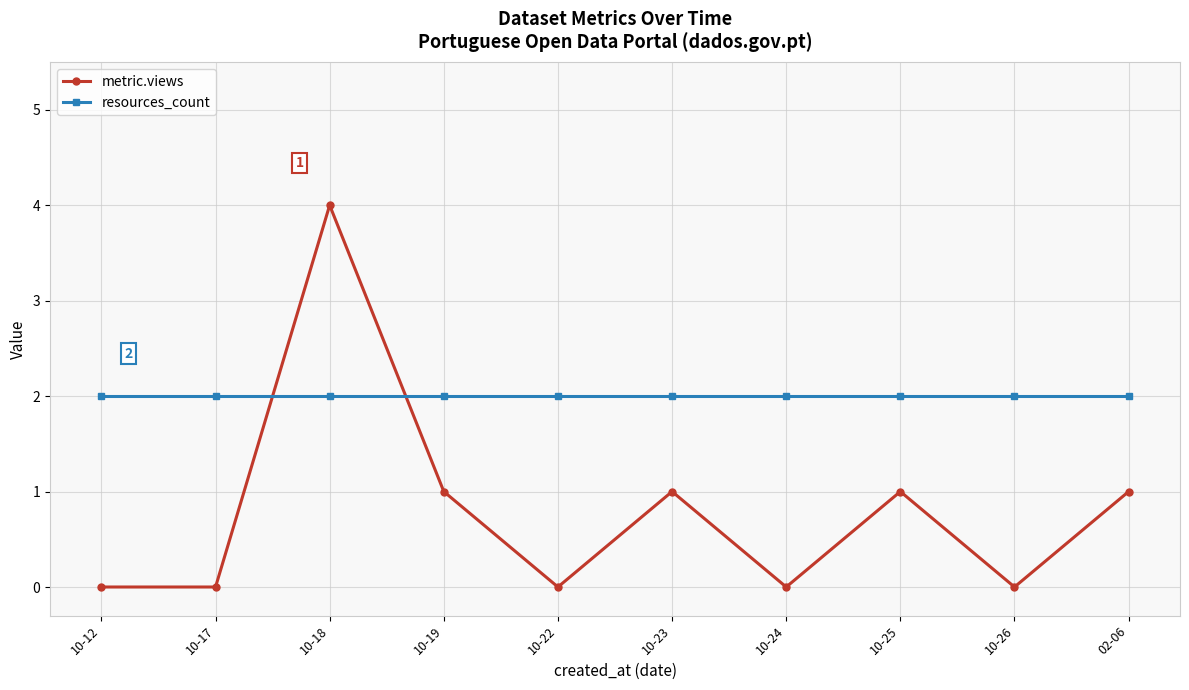

Which series ends up on top after the final intersection of metric.views and resources_count?

resources_count